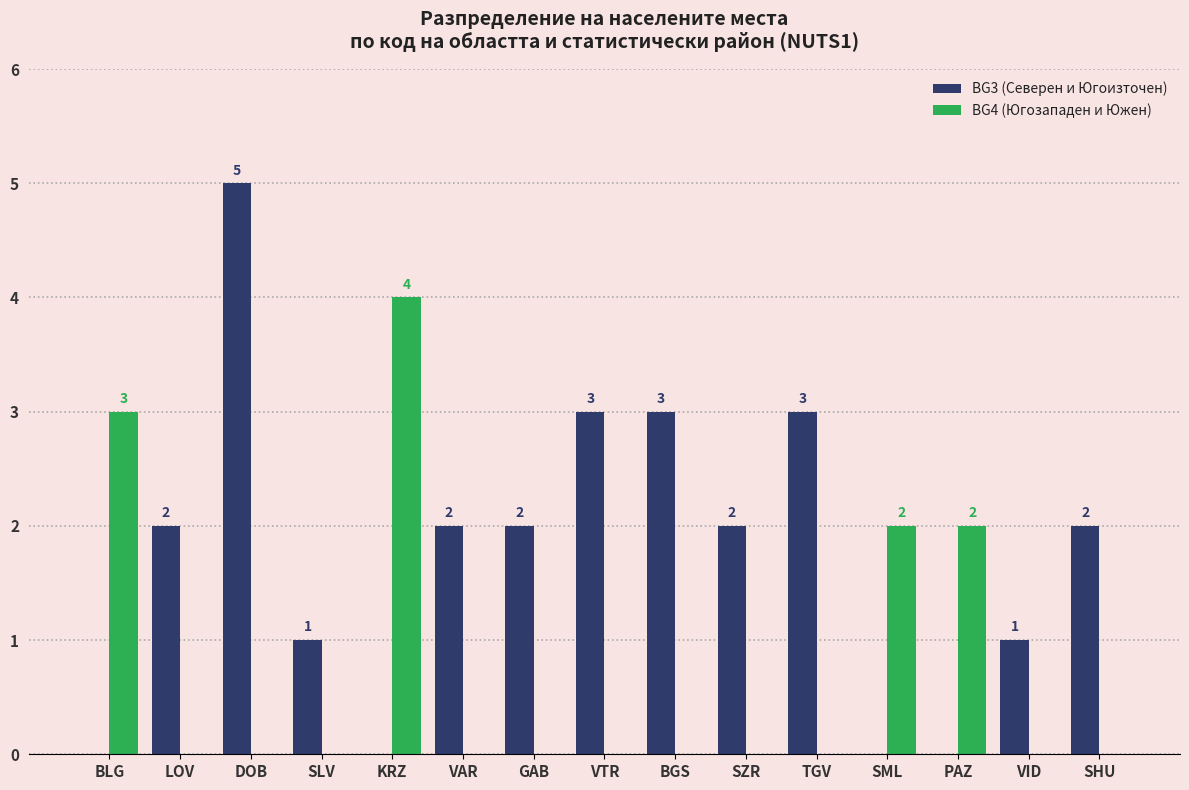

What is the spread (max minus min) of values at KRZ?

4